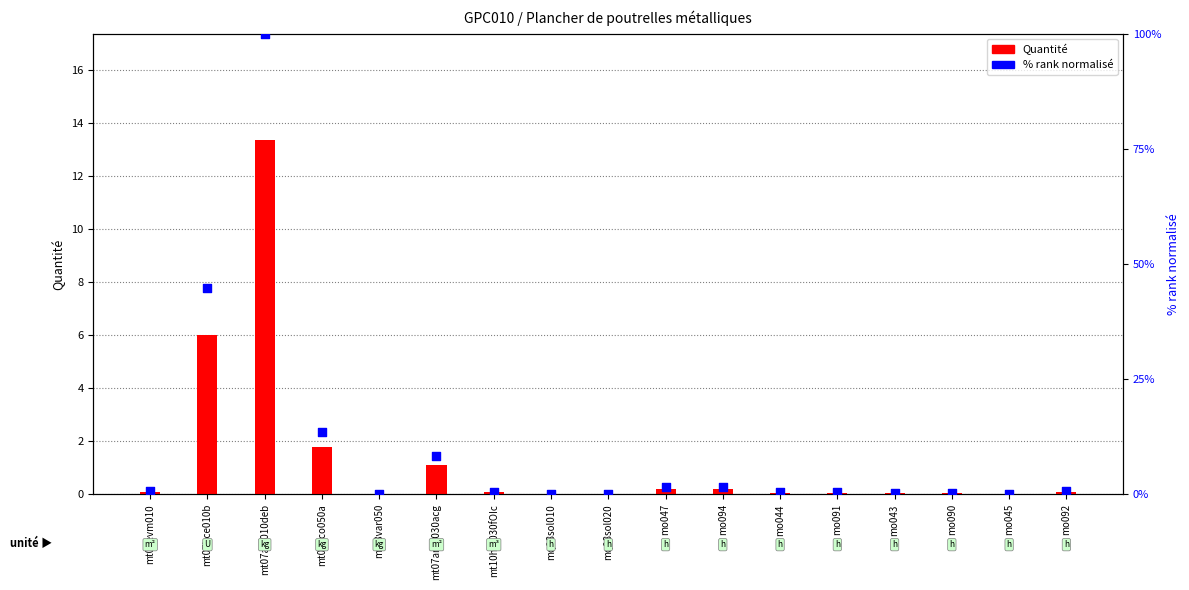

Which series has the largest total across all categories?

% rank normalisé